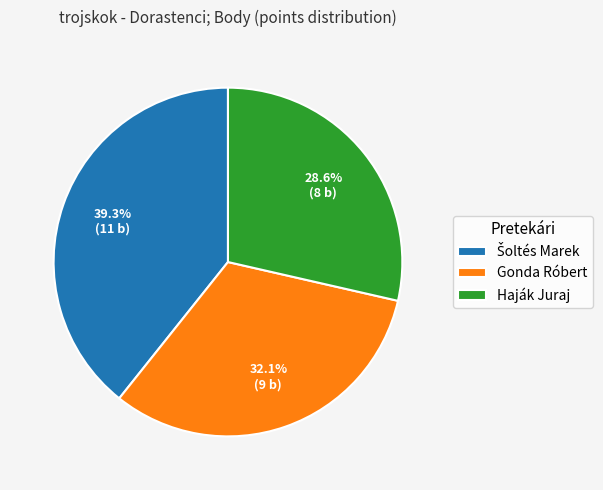

Which slice is the smallest?

Haják Juraj